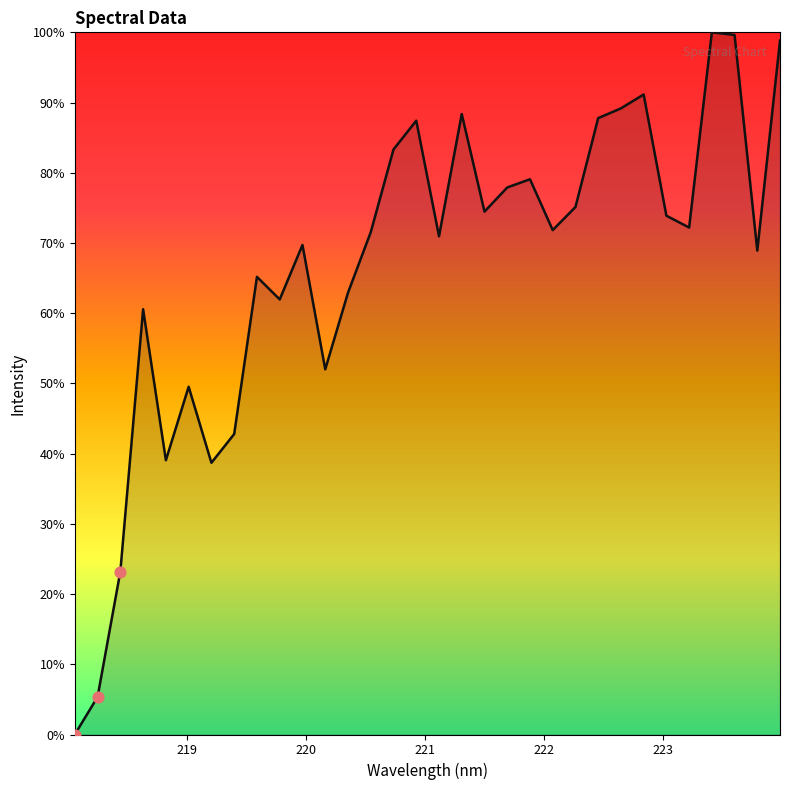

What is the greatest value displayed?

100.0